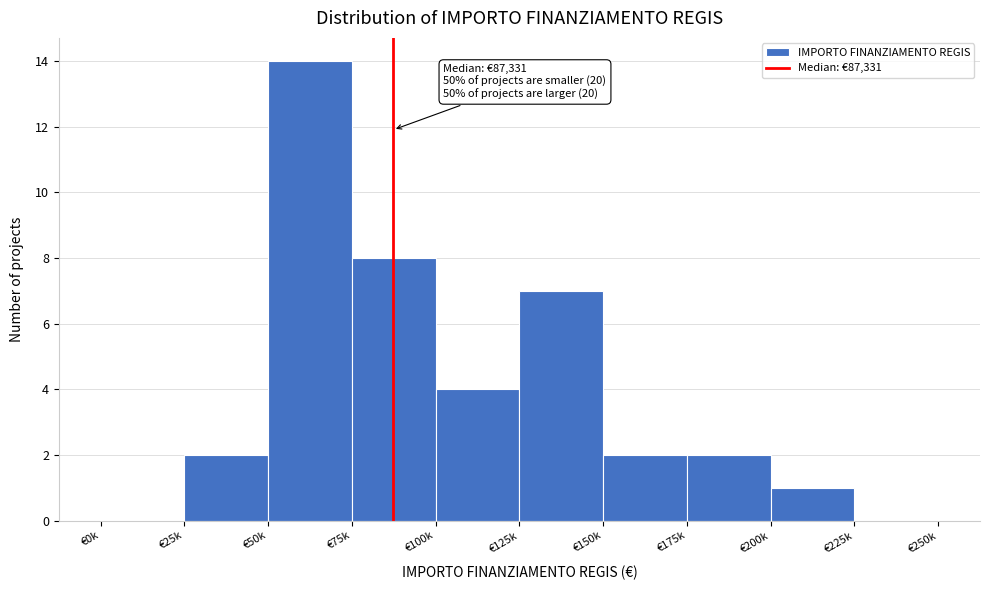

Reading left to right, list all the values displayed in this chart.

€0k=0	€25k=2	€50k=14	€75k=8	€100k=4	€125k=7	€150k=2	€175k=2	€200k=1	€225k=0